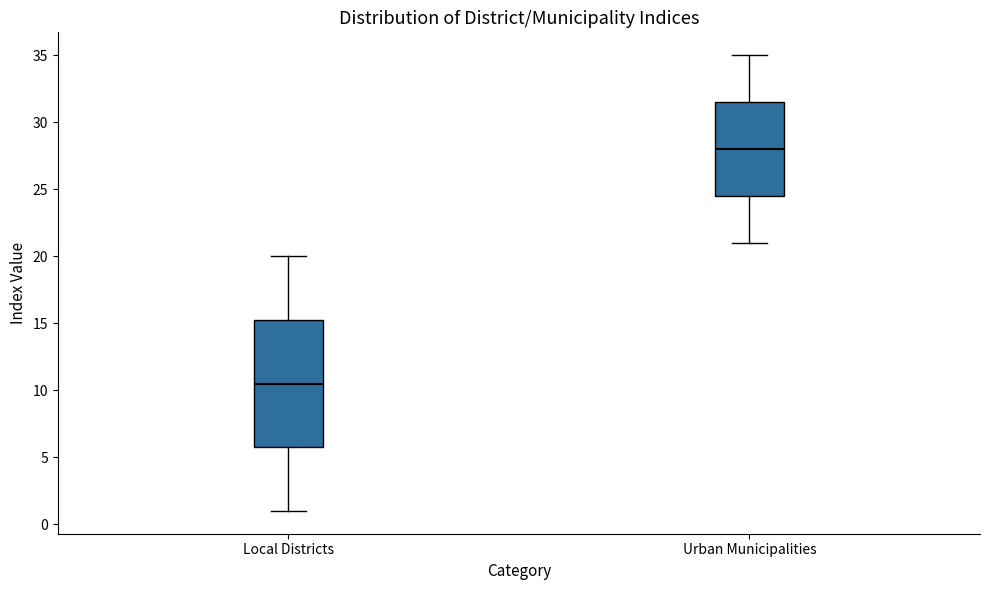

Which box has the highest median line?

Urban Municipalities